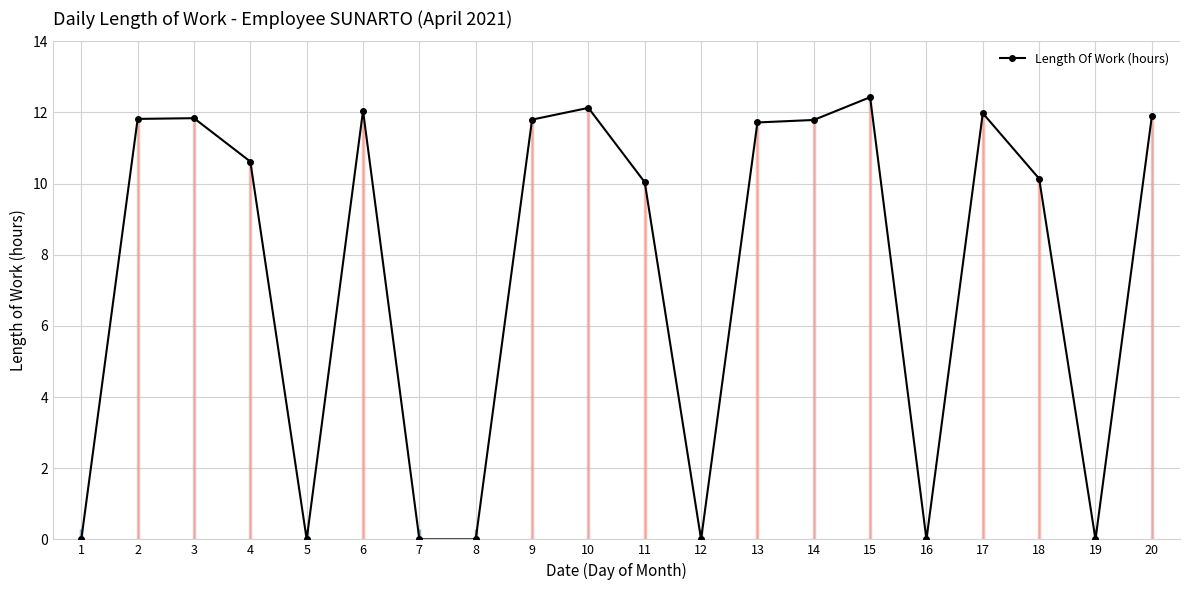

How many positive values are there?

13